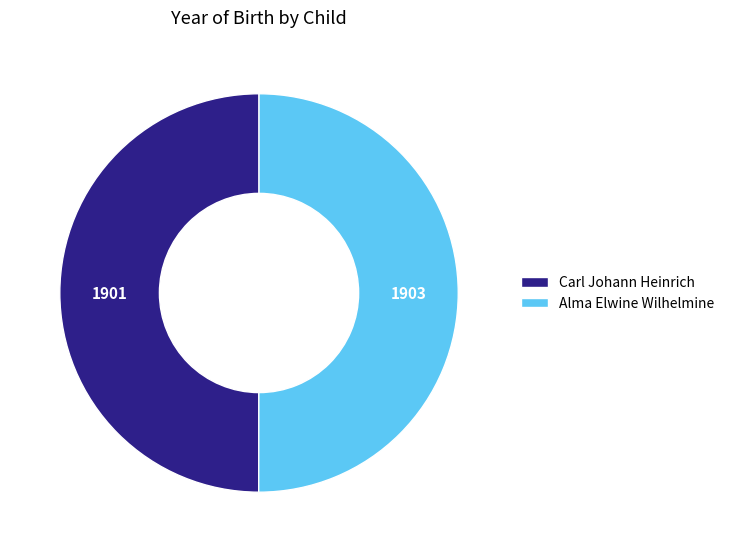

How many slices are in this pie chart?

2